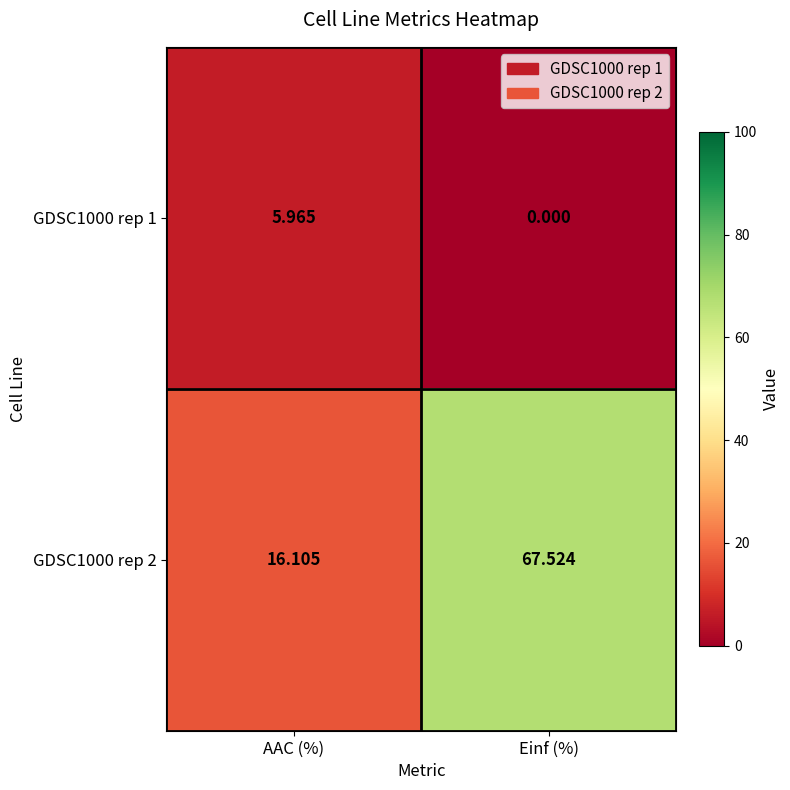

At which category does the chart reach its peak across all series?

Einf (%)